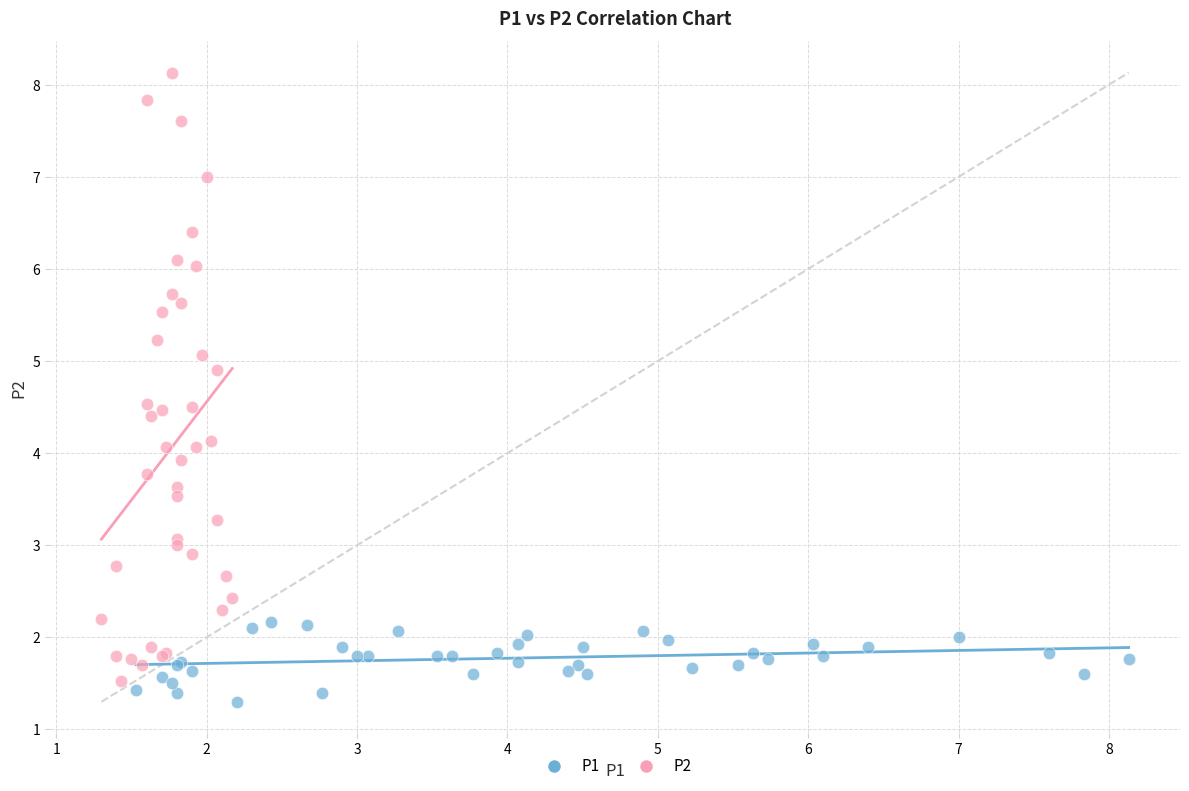

Which series has the widest spread of Y values?

P2